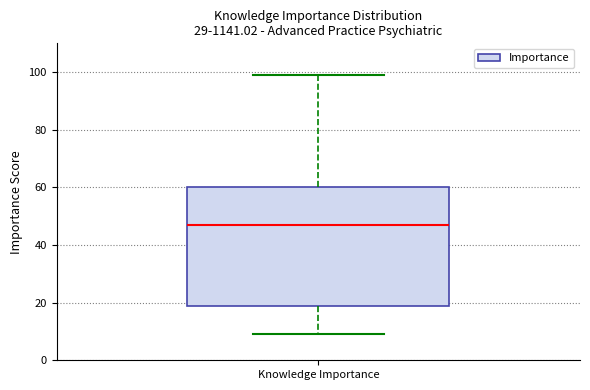

Read this box plot against the y-axis: the position of the median line, the range covered by the box, and the ends of both whiskers. The values are not printed on the chart, so give them approximately, as read against the axis.

median 48, box 20 to 60, whiskers 10 to 100